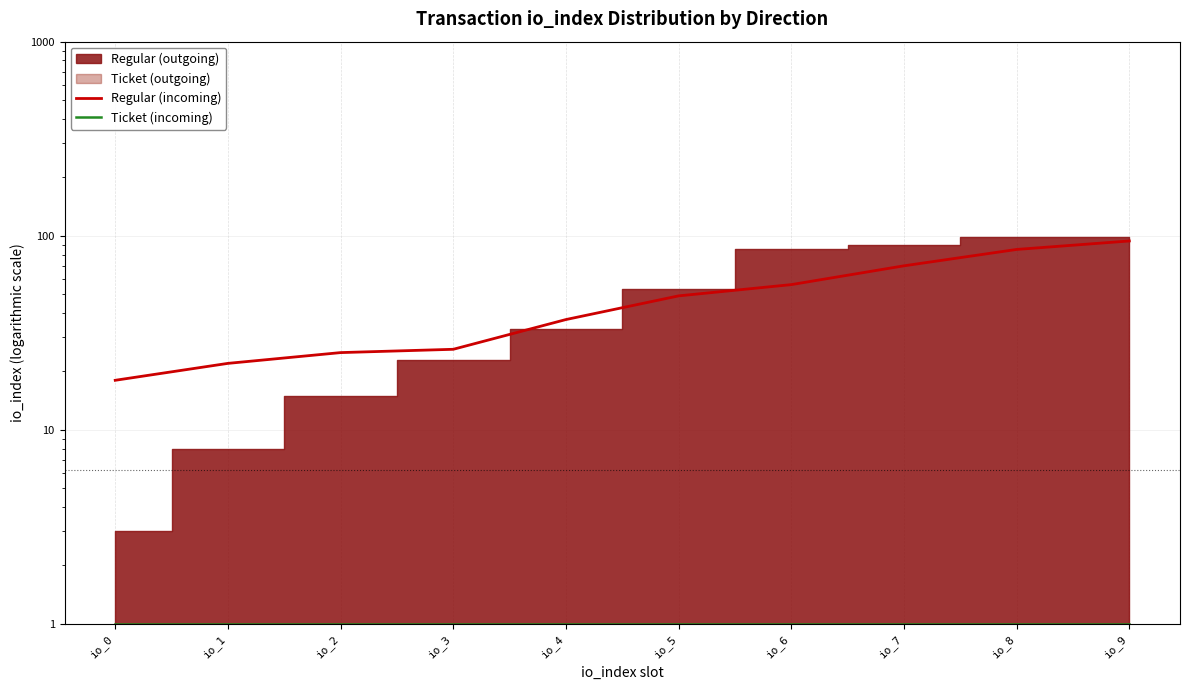

What is the total value across all series at io_1?

23